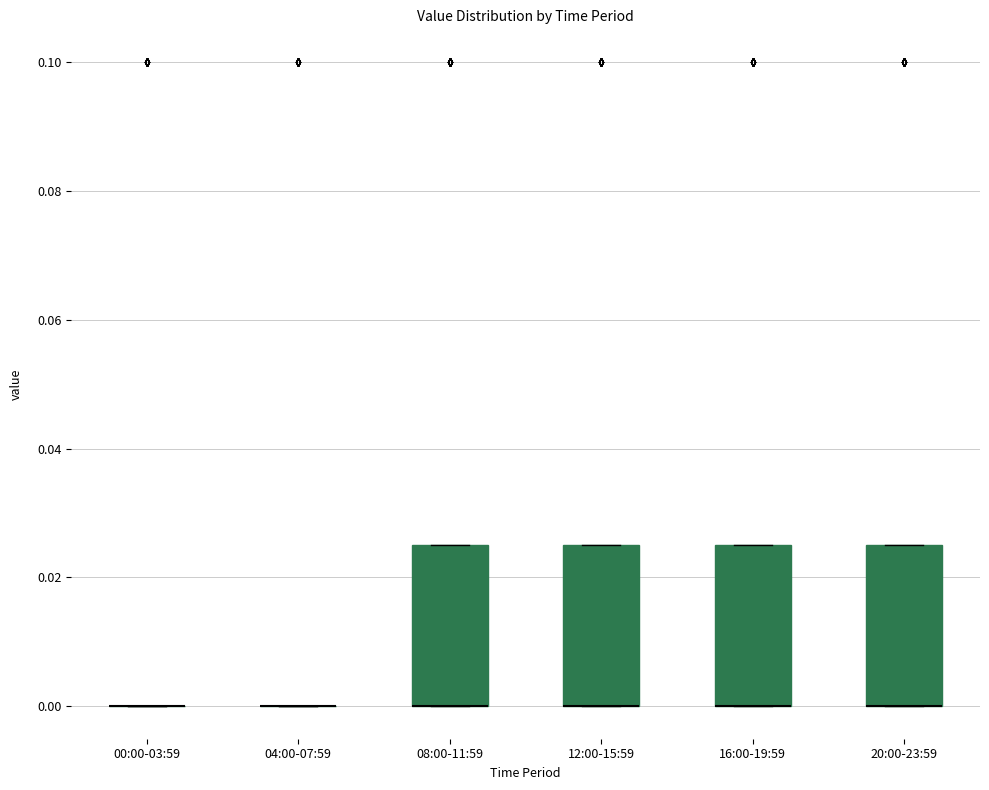

Reading left to right, transcribe this box plot: for each box, give where its median line is, the range the box spans, and where its two whiskers end, as read against the y-axis. The values are not printed on the chart, so give them approximately, as read against the axis.

00:00-03:59: box collapsed to a line at 0.000, whiskers 0.000 to 0.000
04:00-07:59: box collapsed to a line at 0.000, whiskers 0.000 to 0.000
08:00-11:59: median 0.000 (drawn on the box's lower edge), box 0.000 to 0.026, whiskers 0.000 to 0.026
12:00-15:59: median 0.000 (drawn on the box's lower edge), box 0.000 to 0.026, whiskers 0.000 to 0.026
16:00-19:59: median 0.000 (drawn on the box's lower edge), box 0.000 to 0.026, whiskers 0.000 to 0.026
20:00-23:59: median 0.000 (drawn on the box's lower edge), box 0.000 to 0.026, whiskers 0.000 to 0.026